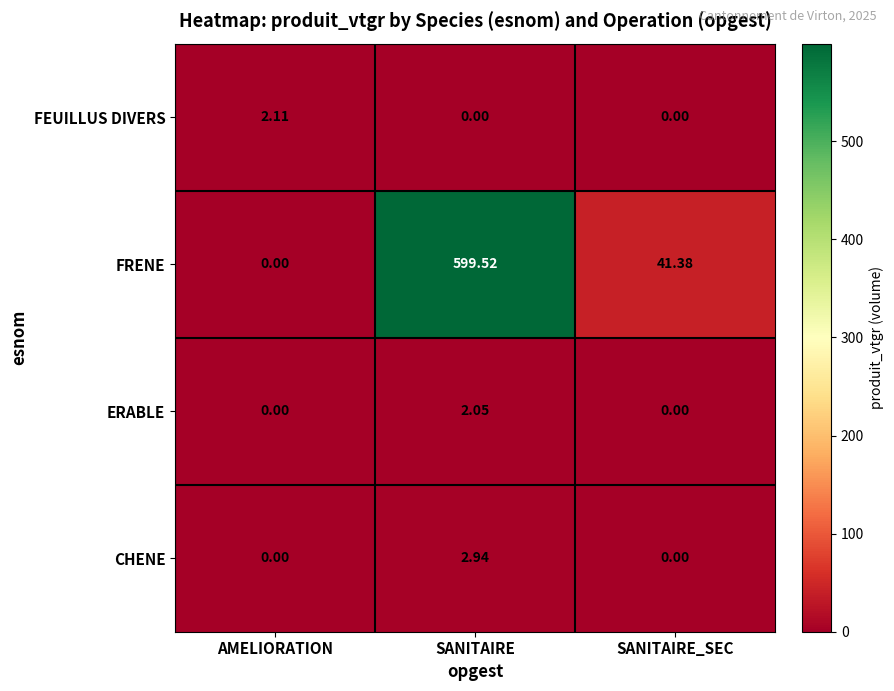

Which category has the highest value in the FEUILLUS DIVERS series?

AMELIORATION